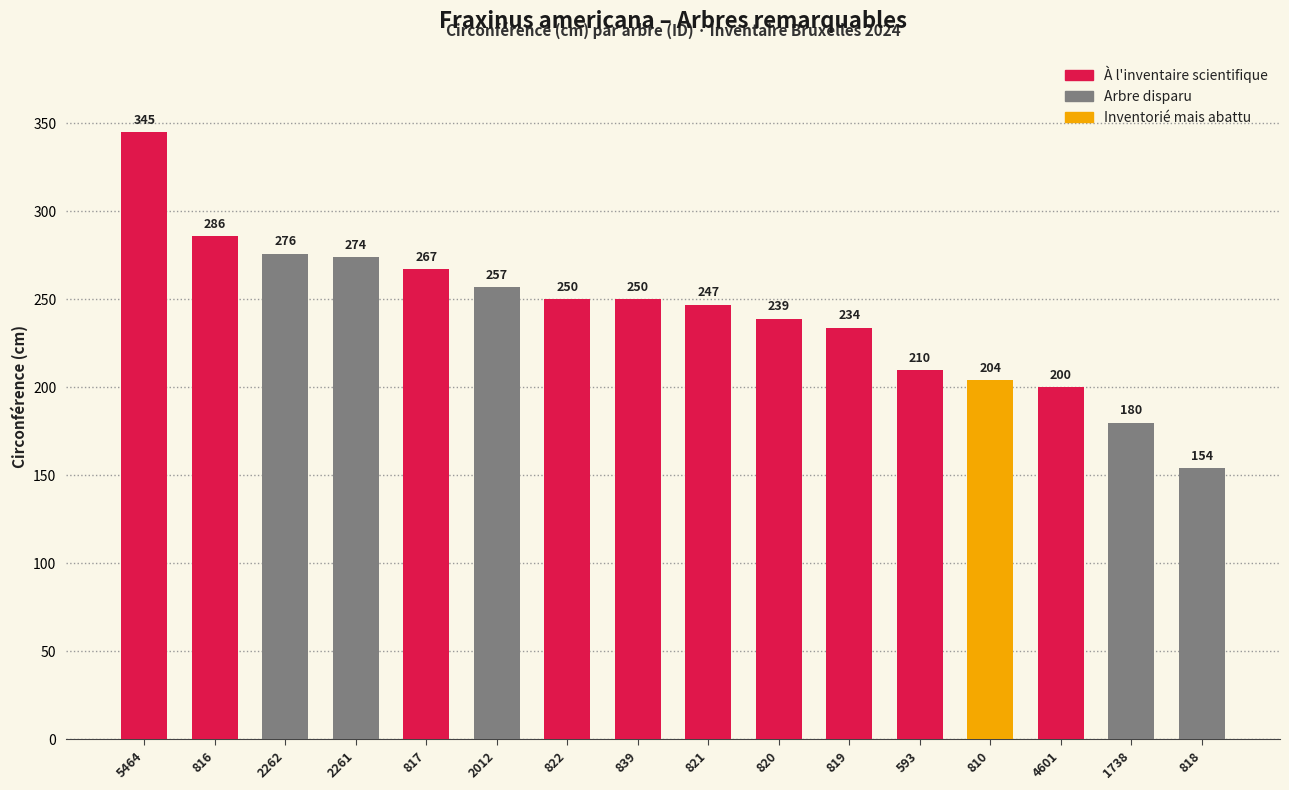

How many values are below 250?

8